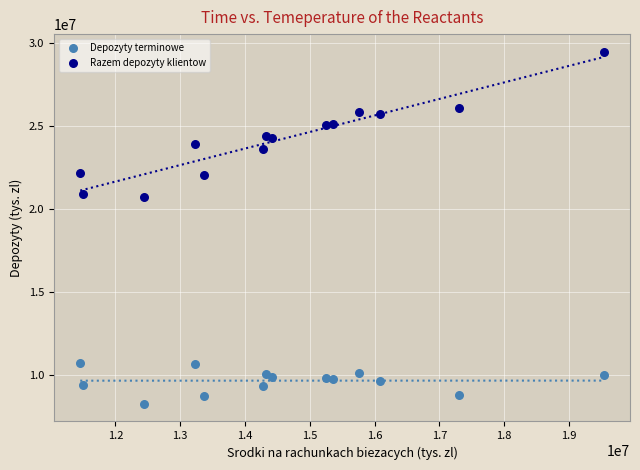

Which series has the largest Y range (max minus min)?

Razem depozyty klientow